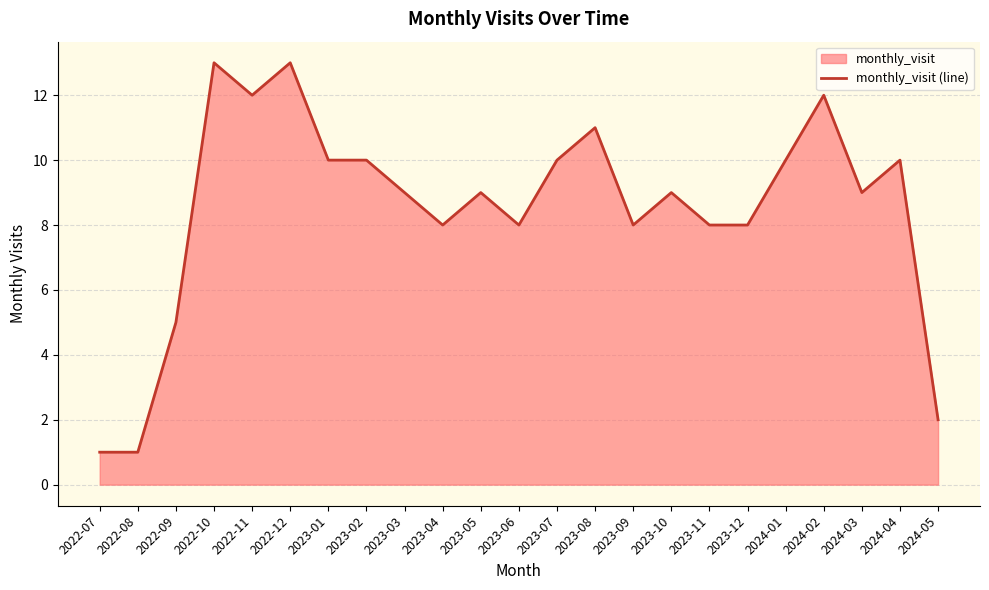

The value at 2023-10 is 9. True or false?

True